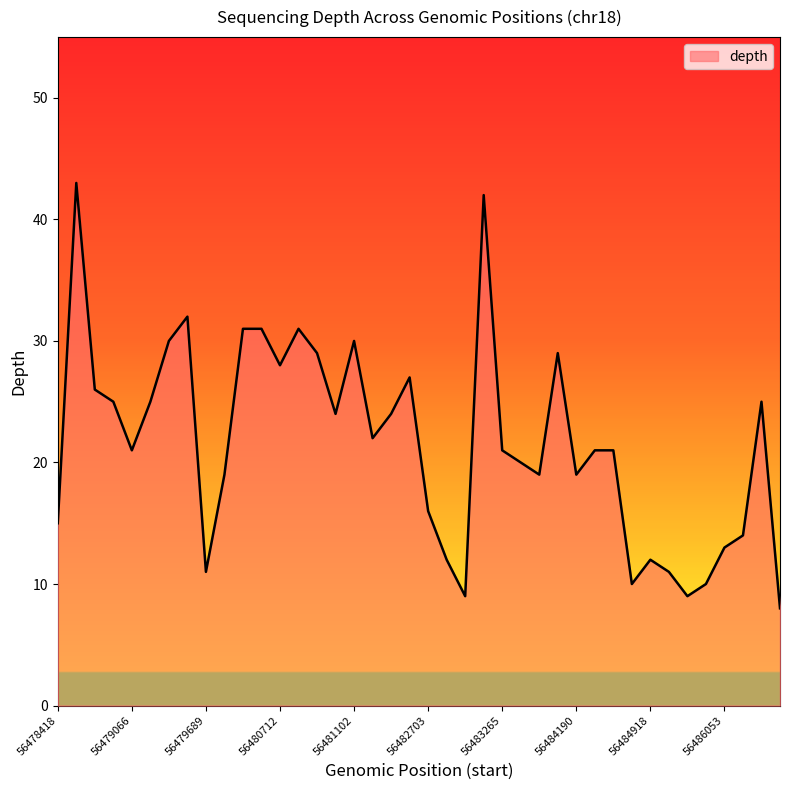

What is the greatest value displayed?

43